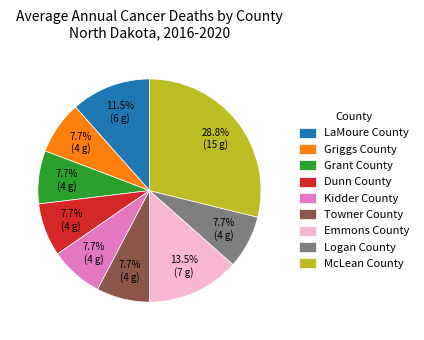

To the nearest percent, what is the difference between the LaMoure County and Emmons County slice percentages?

2%